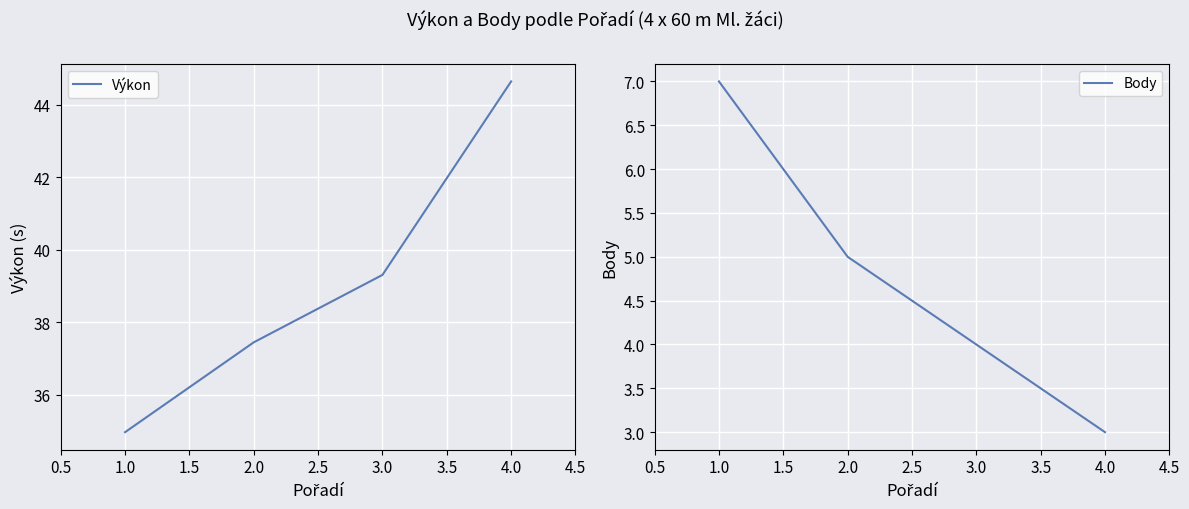

Rank the categories by Výkon value from lowest to highest.

1.0, 2.0, 3.0, 4.0